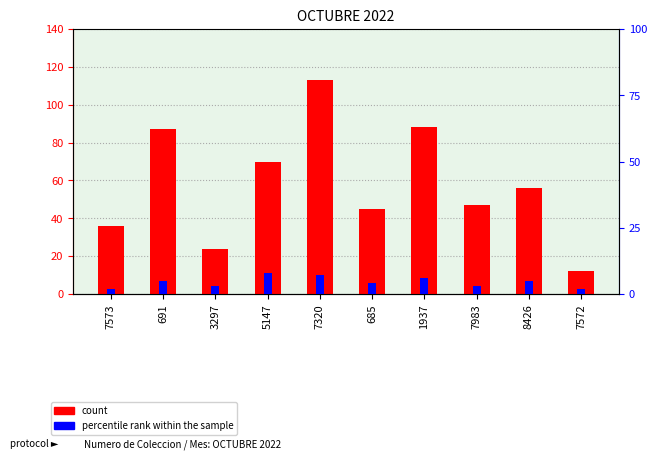

True or false: percentile rank within the sample has a value of 5 at 3297.

False